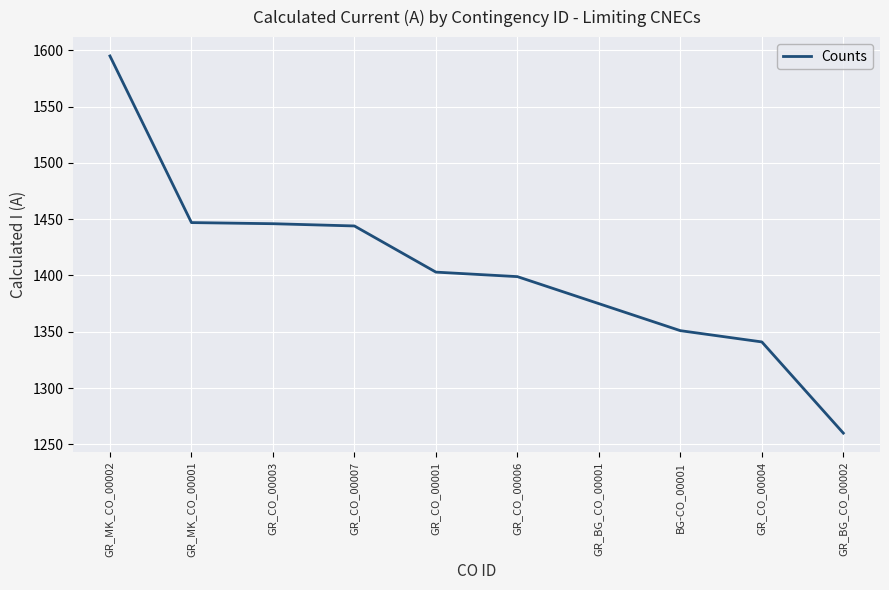

What is the difference between the values at GR_BG_CO_00001 and GR_MK_CO_00002?

220